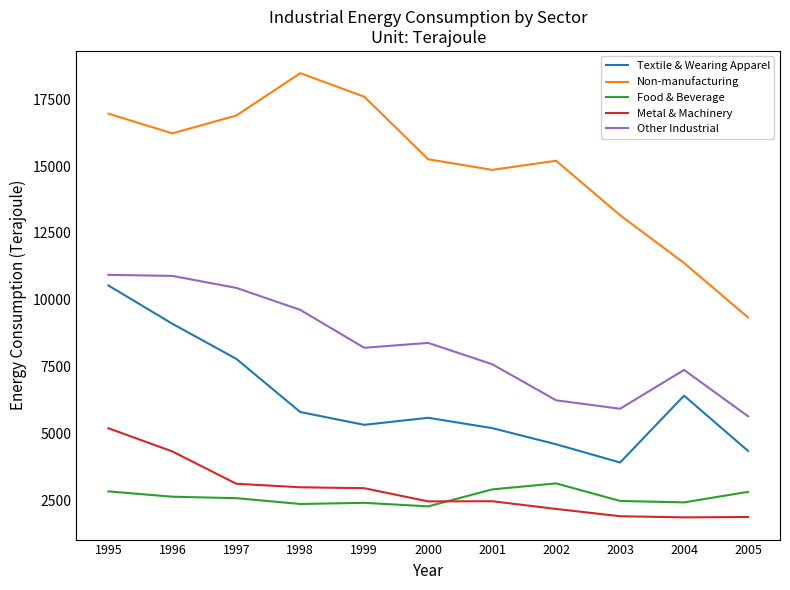

At how many categories does at least one series exceed 14096?

8